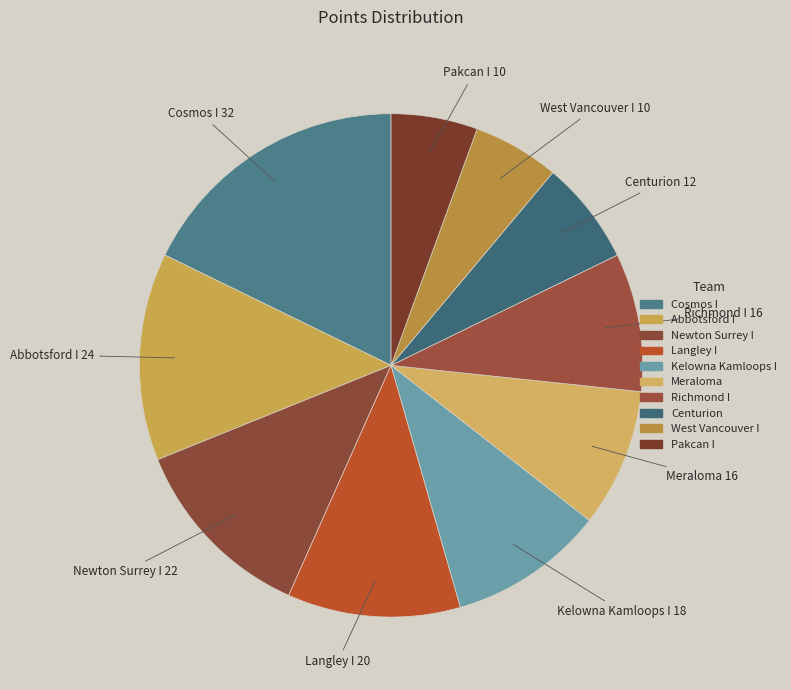

What is the largest slice in the pie chart?

Cosmos I